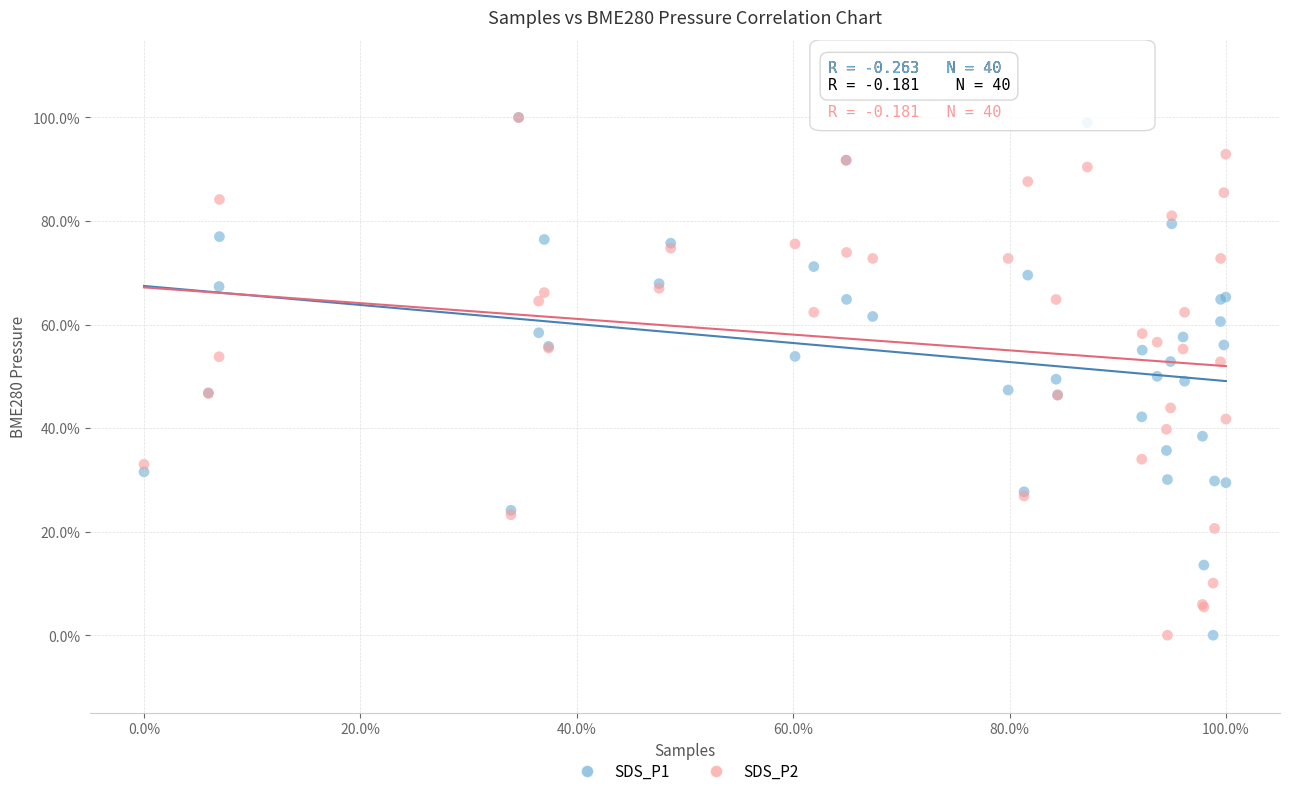

What are all the series names shown in the legend?

SDS_P1, SDS_P2